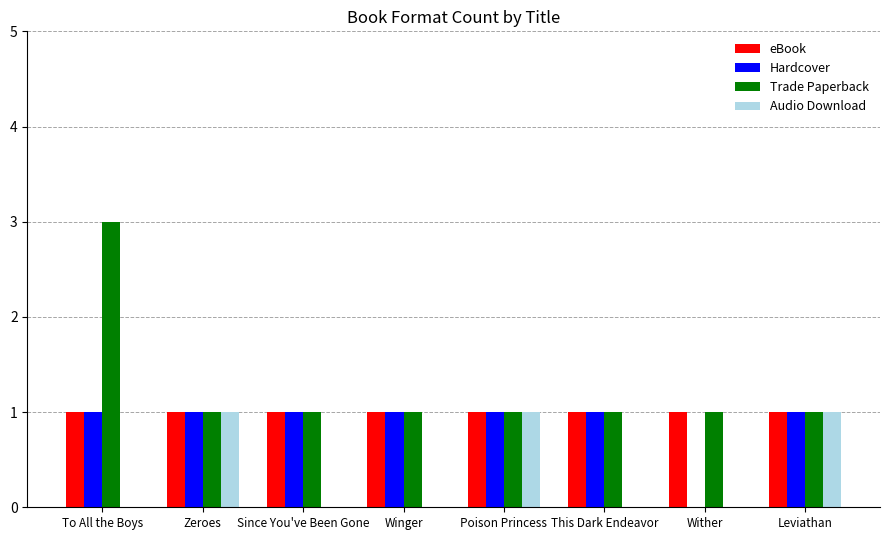

What is the sum of the Trade Paperback values at To All the Boys and Zeroes?

4